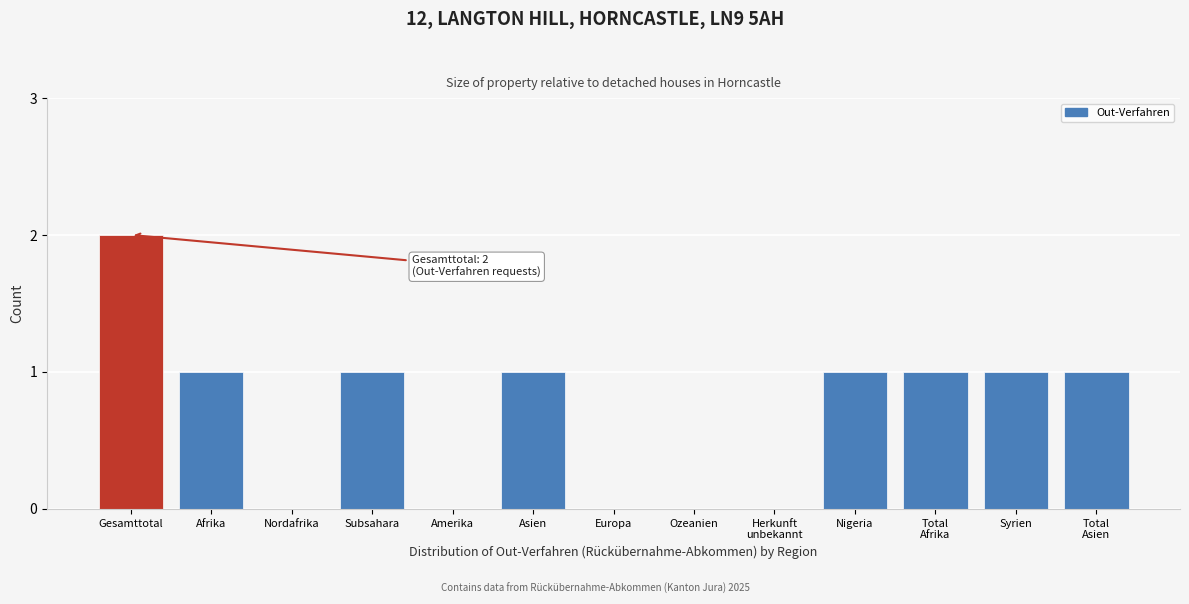

Which category has the highest value across all series?

Gesamttotal